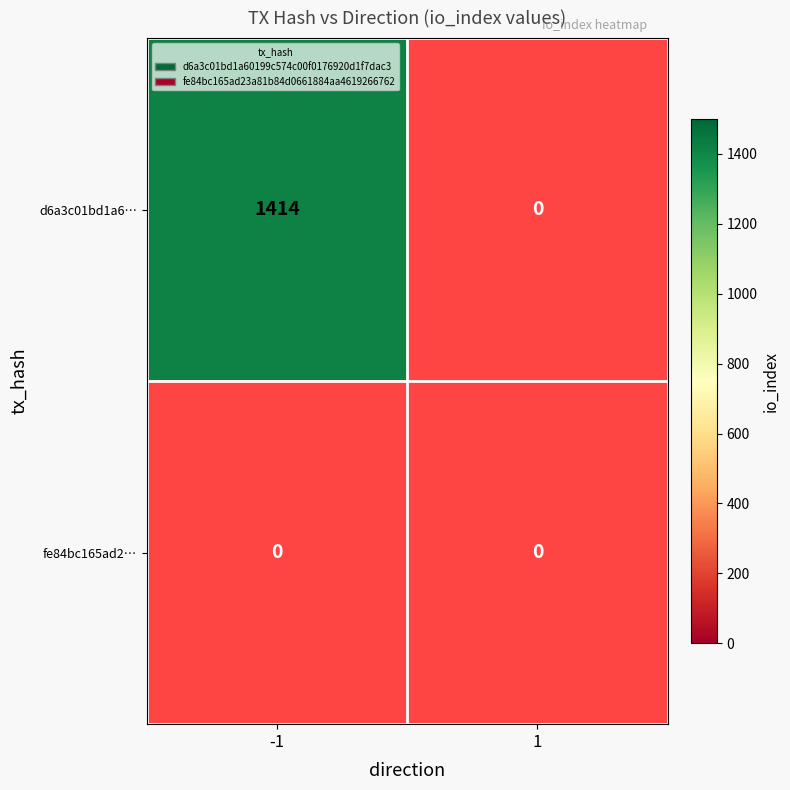

Which has a higher value, 1 or -1?

-1